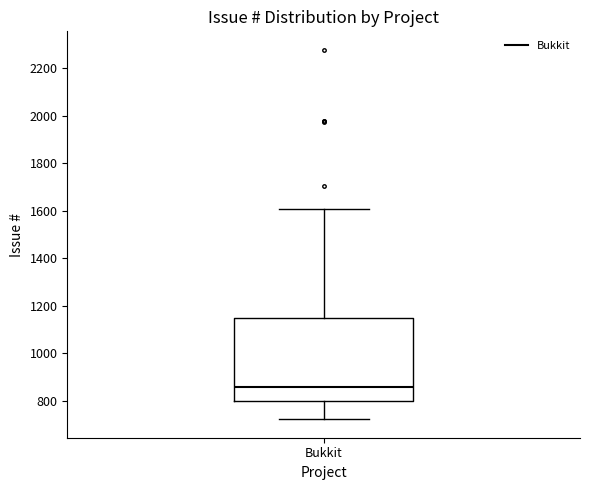

Read this box plot against the y-axis: the position of the median line, the range covered by the box, and the ends of both whiskers. The values are not printed on the chart, so give them approximately, as read against the axis.

median 860, box 800 to 1140, whiskers 720 to 1600